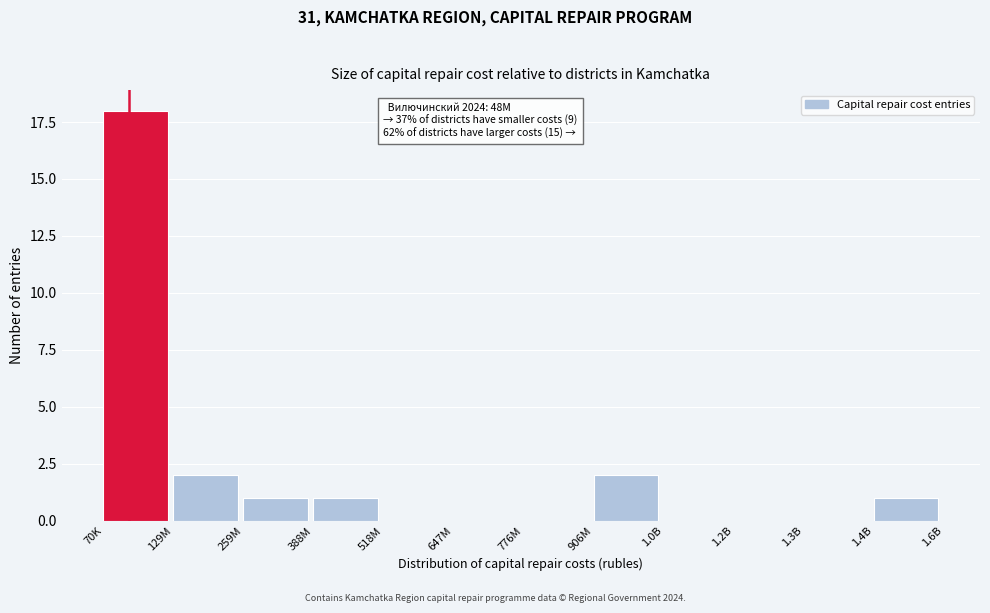

Reading left to right, extract all data points from this chart.

70K=18	129M=2	259M=1	388M=1	518M=0	647M=0	776M=0	906M=2	1.0B=0	1.2B=0	1.3B=0	1.4B=1